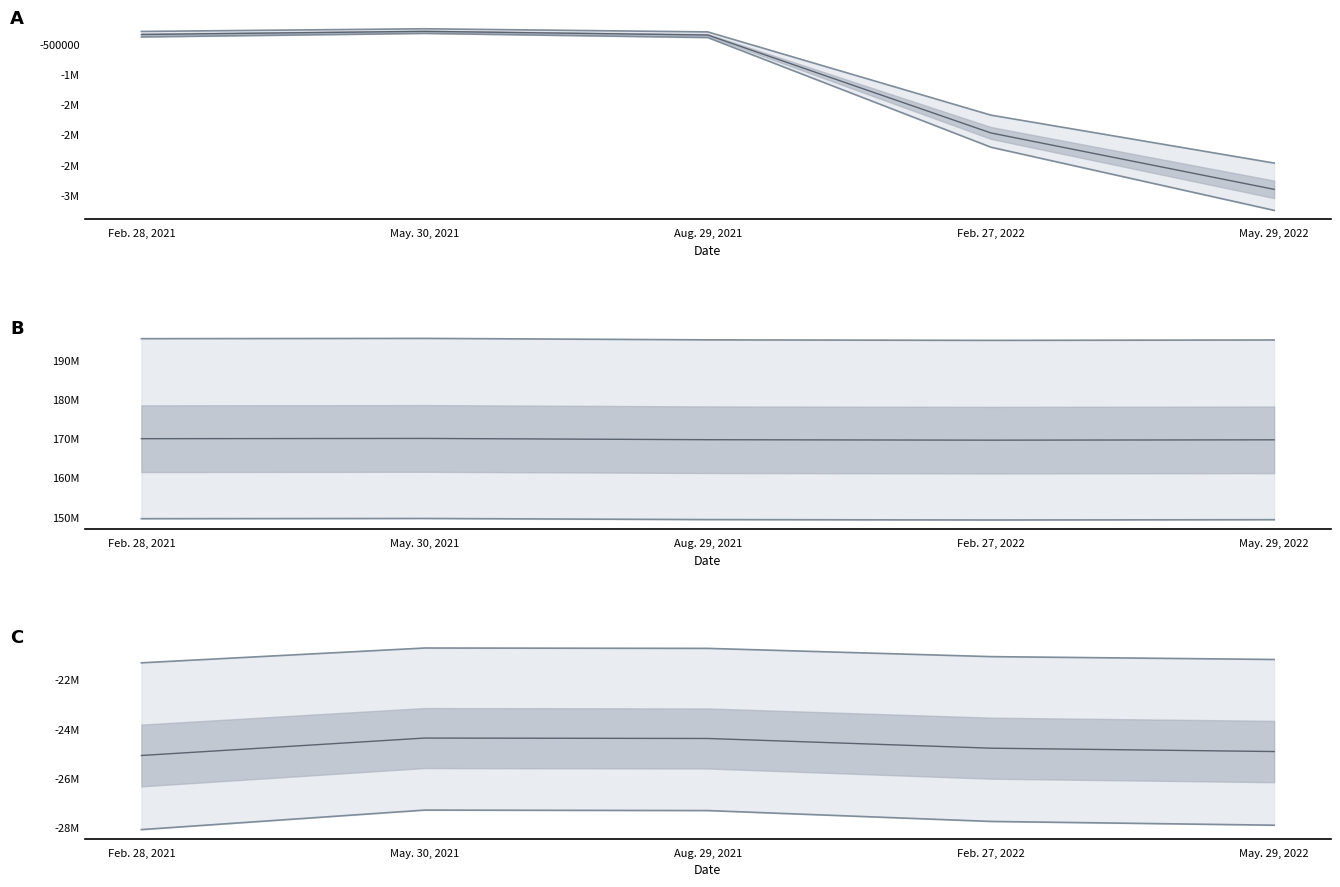

Is this an area chart (filled region under the line)?

No